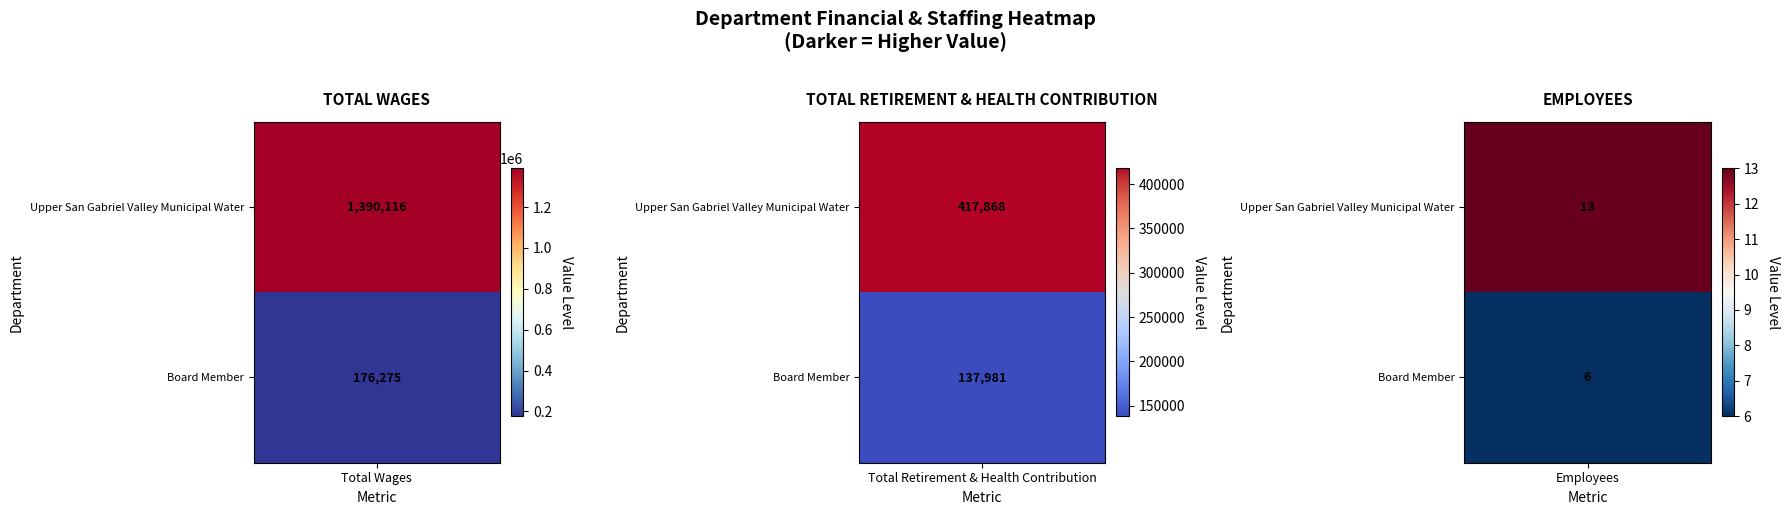

Reading left to right, transcribe all the data shown in this chart.

Upper San Gabriel Valley Municipal Water: 0=1390116	1=417868	2=13
Board Member: 0=176275	1=137981	2=6